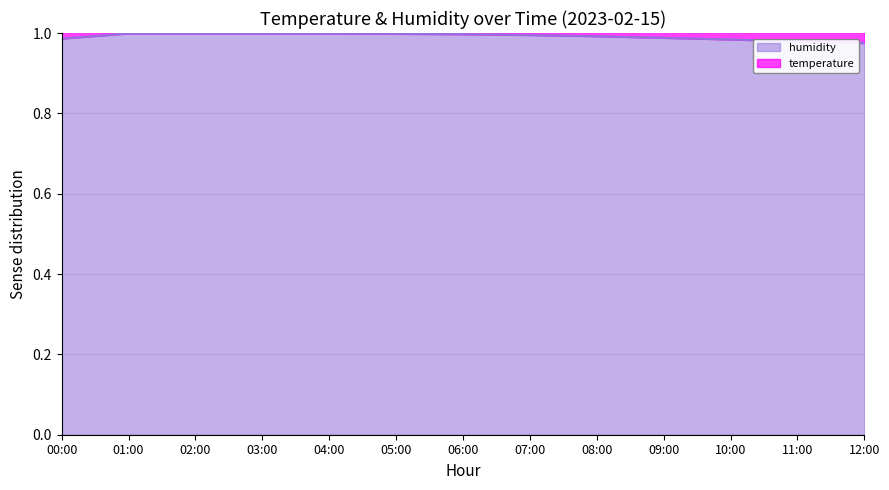

What are all the series names shown in the legend?

temperature, humidity